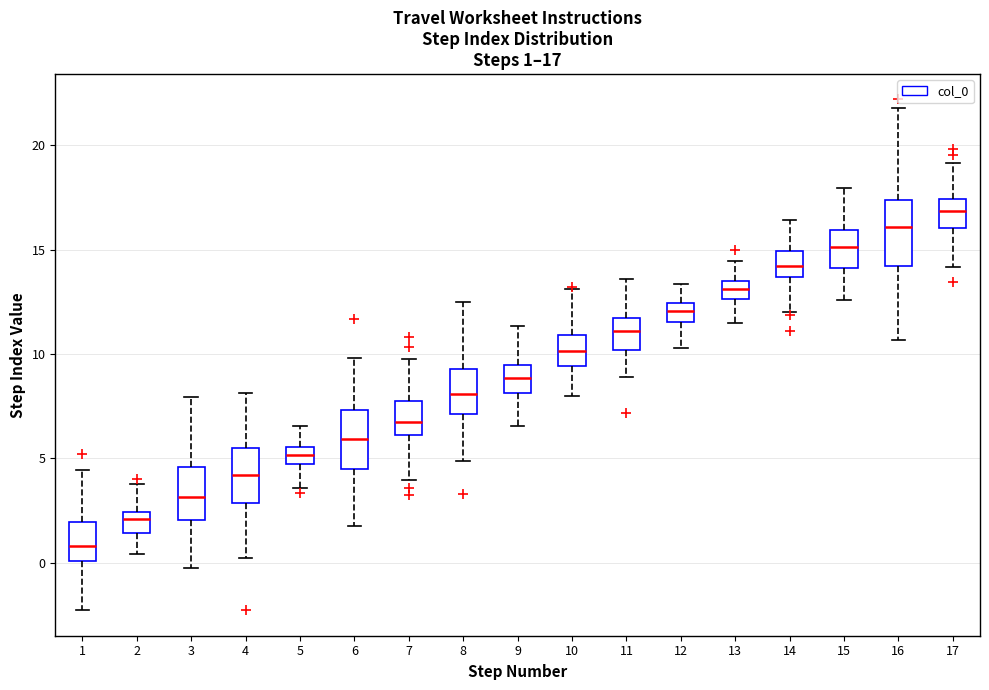

Which box's median line is the highest?

17